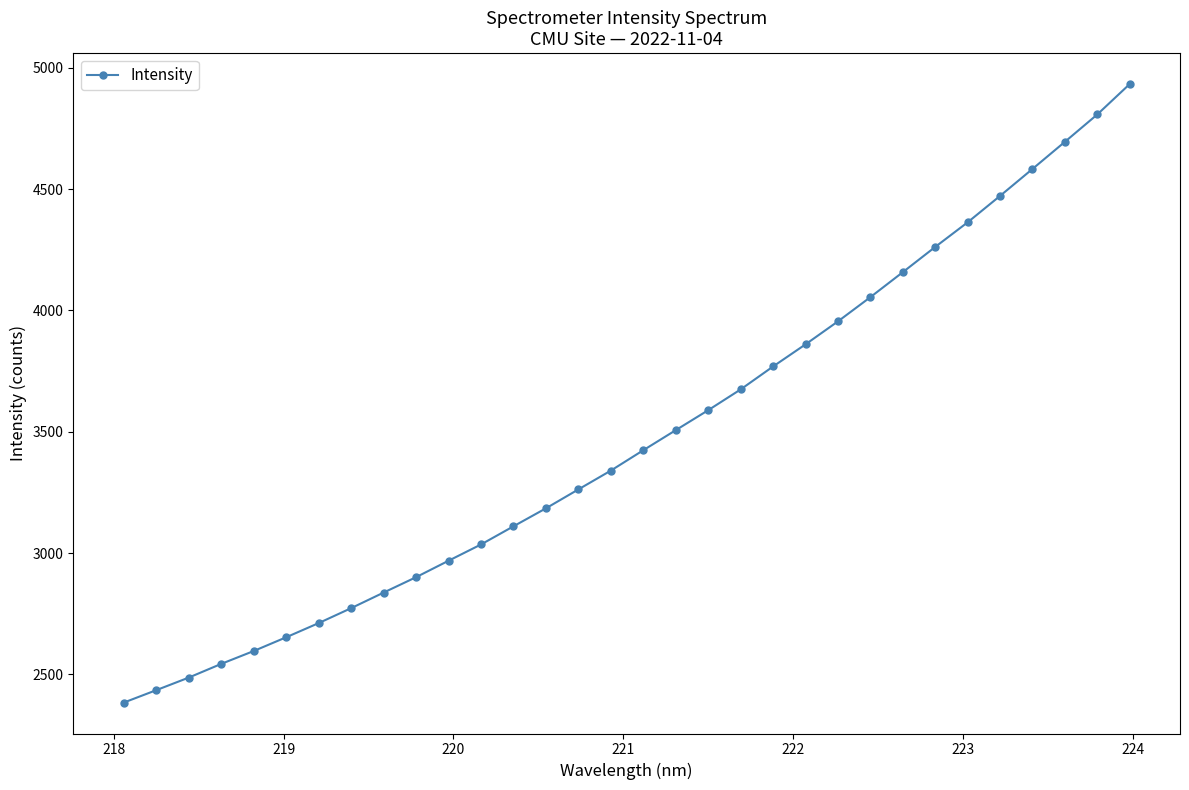

True or false: the data has more than 1 interior local peaks.

False